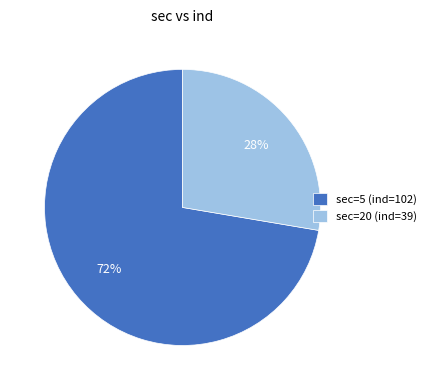

To the nearest percent, what is the average slice percentage?

50%